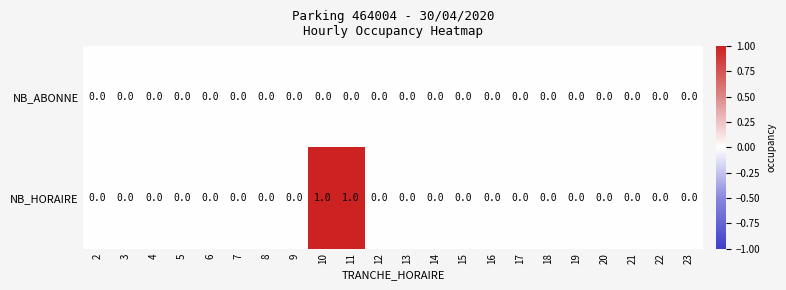

Which series has the largest total across all categories?

NB_HORAIRE